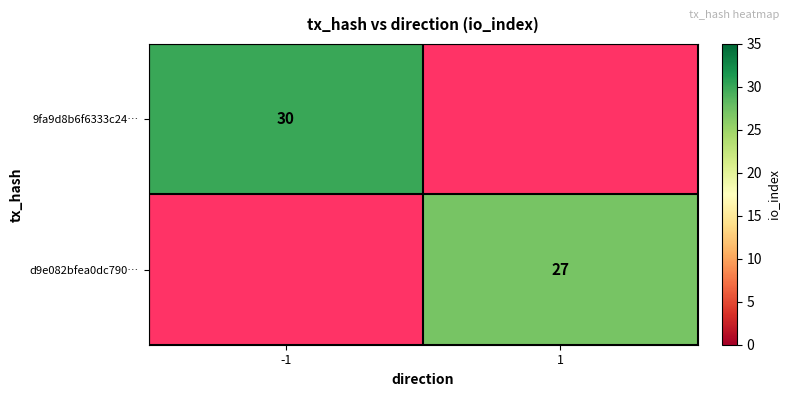

What is the greatest value displayed?

30.0